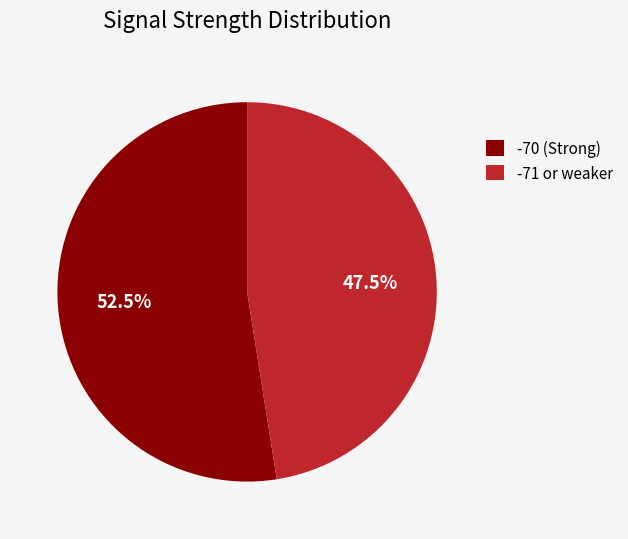

Do -71 or weaker and -70 (Strong) together represent more than half of the pie?

Yes